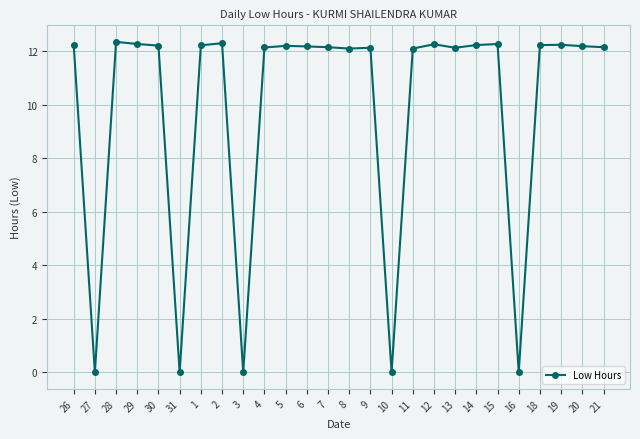

What is the change in value from 3 to 5?

+12.2